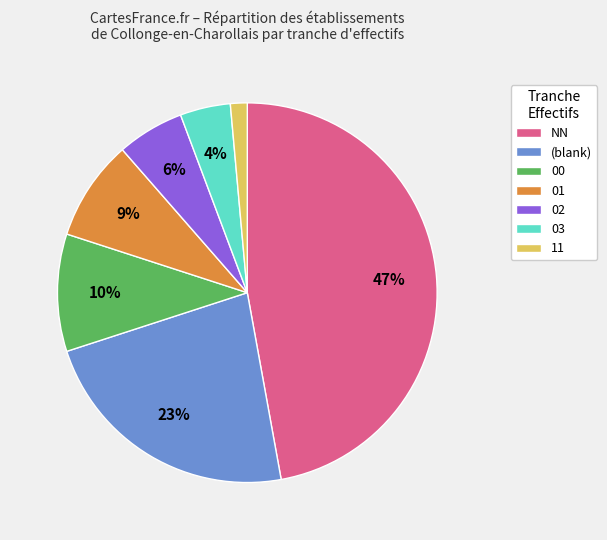

Between (blank) and NN, which is larger?

NN